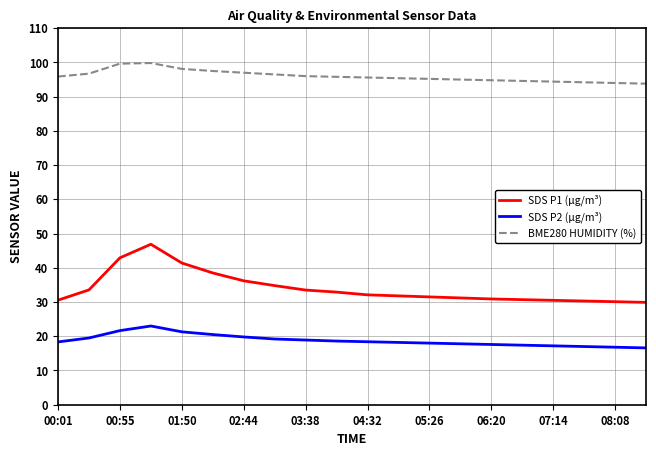

Rank the series by their maximum value, from highest to lowest.

BME280 HUMIDITY (%), SDS P1 (µg/m³), SDS P2 (µg/m³)